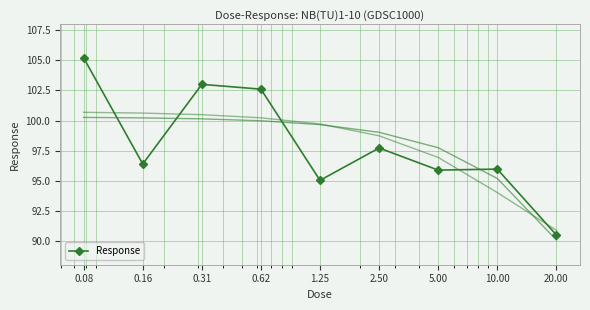

The chart shows a value of 64.2 at 0.16. True or false?

False